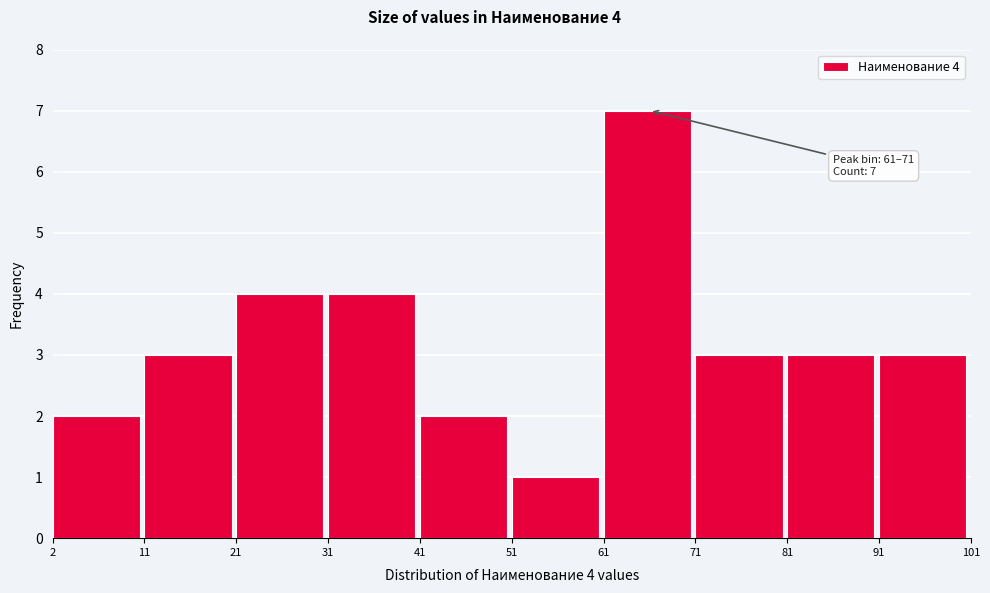

Which range on the x-axis has the tallest bar?

61 to 71